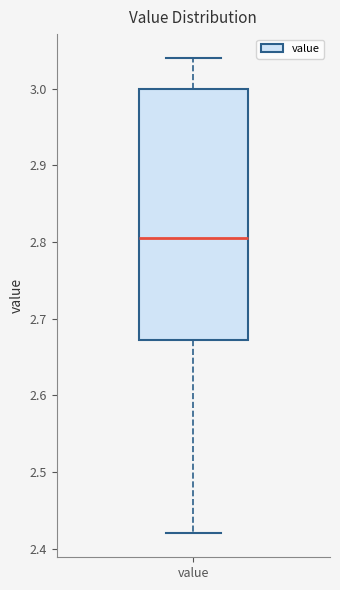

Transcribe this box plot: give where the median line is, the range the box spans, and where the two whiskers end, as read against the y-axis. The values are not printed on the chart, so give them approximately, as read against the axis.

median 2.81, box 2.67 to 3.00, whiskers 2.42 to 3.04